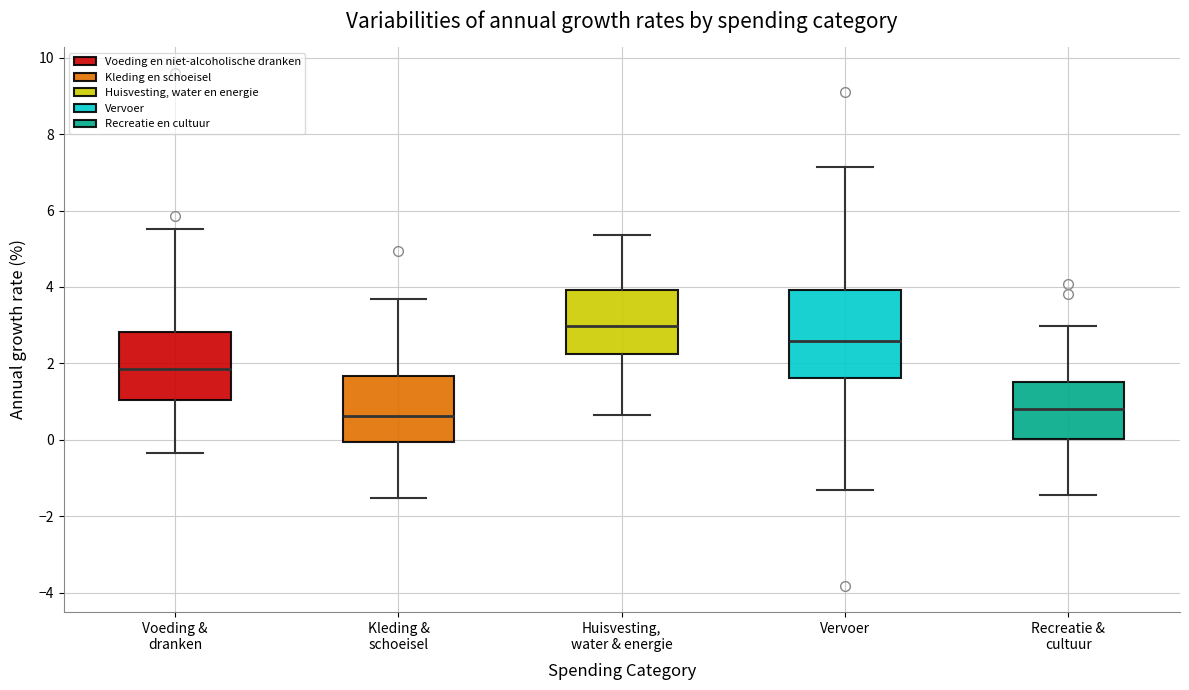

Reading left to right, read every box against the y-axis: the position of its median line, the range the box covers, and the ends of its whiskers. The values are not printed on the chart, so give them approximately, as read against the axis.

Voeding & dranken: median 1.8, box 1.0 to 2.8, whiskers -0.4 to 5.6
Kleding & schoeisel: median 0.6, box 0.0 to 1.6, whiskers -1.6 to 3.6
Huisvesting, water & energie: median 3.0, box 2.2 to 4.0, whiskers 0.6 to 5.4
Vervoer: median 2.6, box 1.6 to 4.0, whiskers -1.4 to 7.2
Recreatie & cultuur: median 0.8, box 0.0 to 1.6, whiskers -1.4 to 3.0